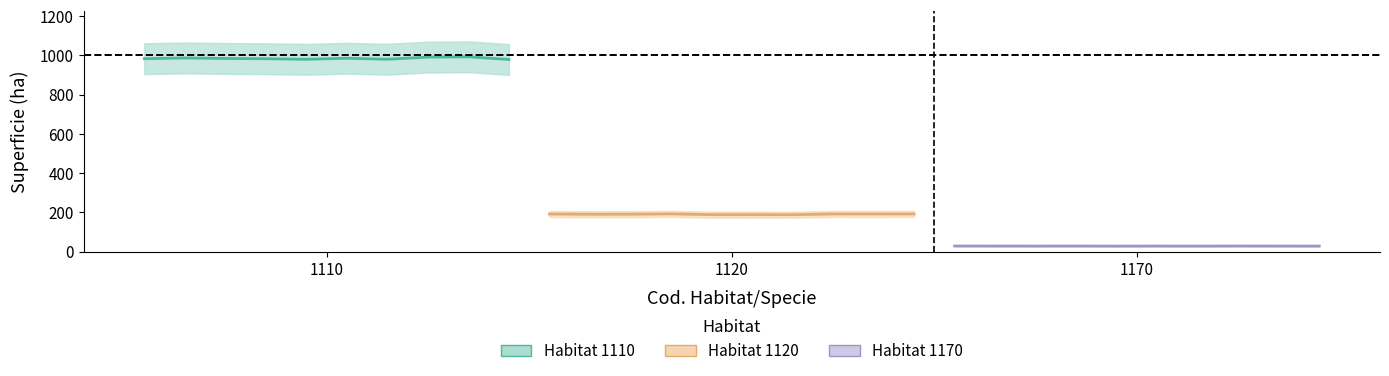

Read the value at 1120, to the nearest 10.

190